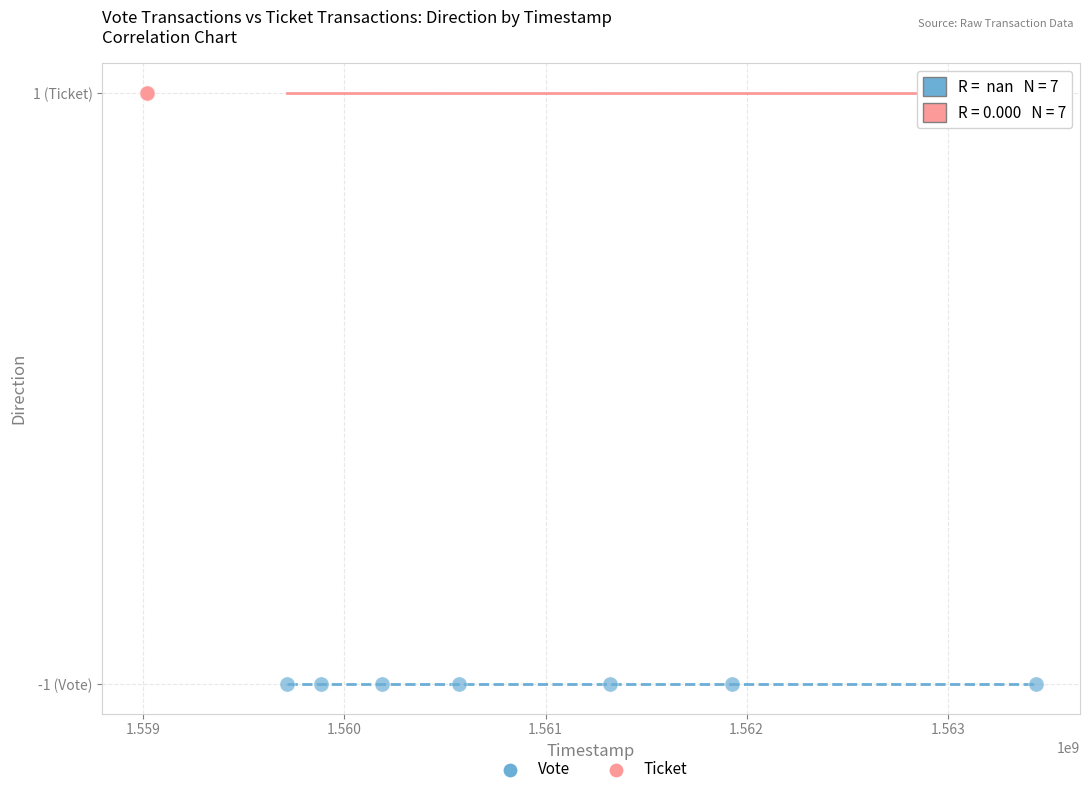

Which series contains the lowest Y value?

Vote